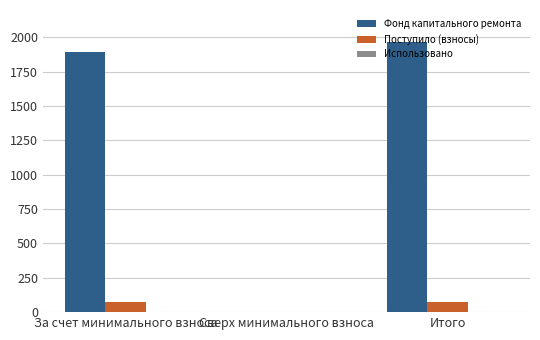

Where is Фонд капитального ремонта nearest to the value 984?

За счет минимального взноса